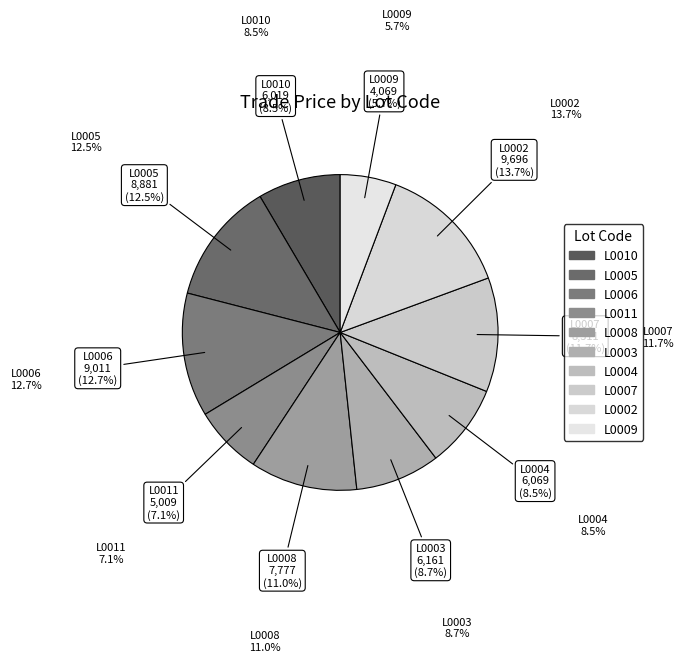

Is there a majority slice in this chart?

No